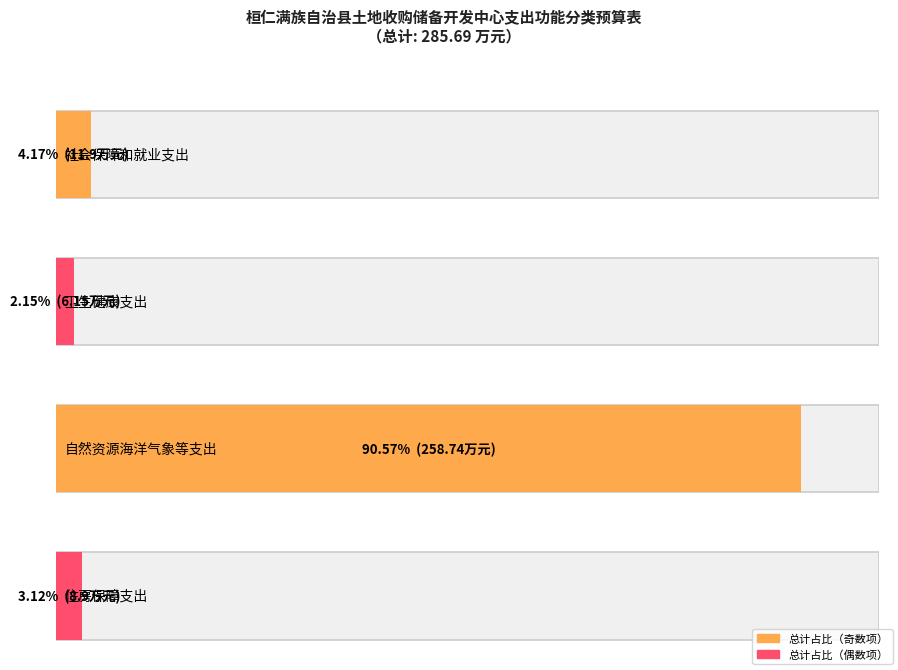

At which category does the chart reach its minimum across all series?

卫生健康支出